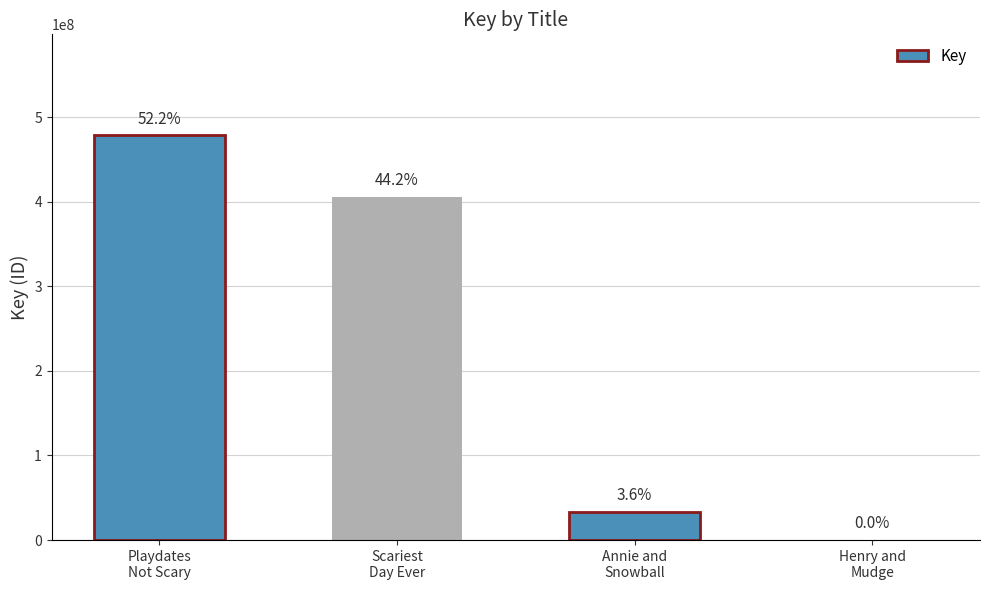

Which label corresponds to the largest value in the chart?

Playdates
Not Scary